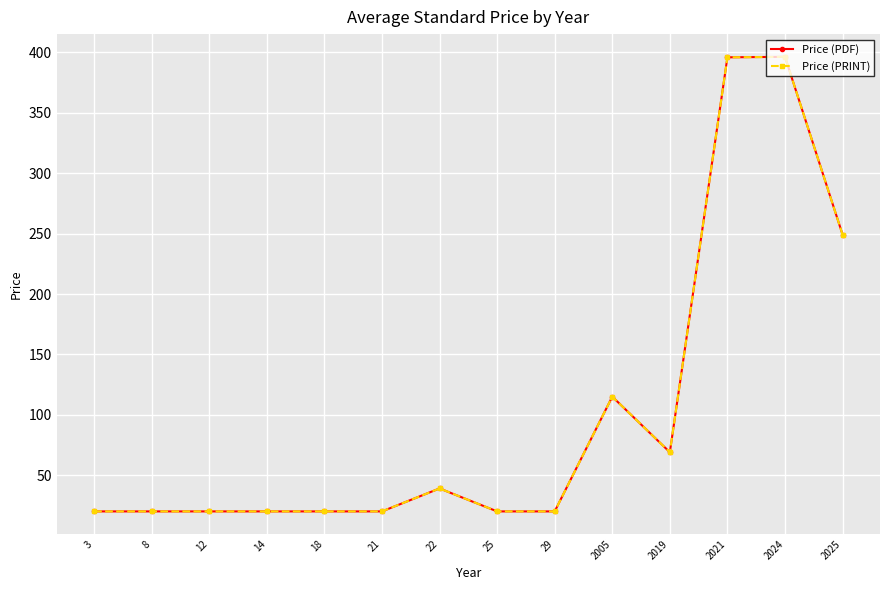

Is this an area chart (filled region under the line)?

No